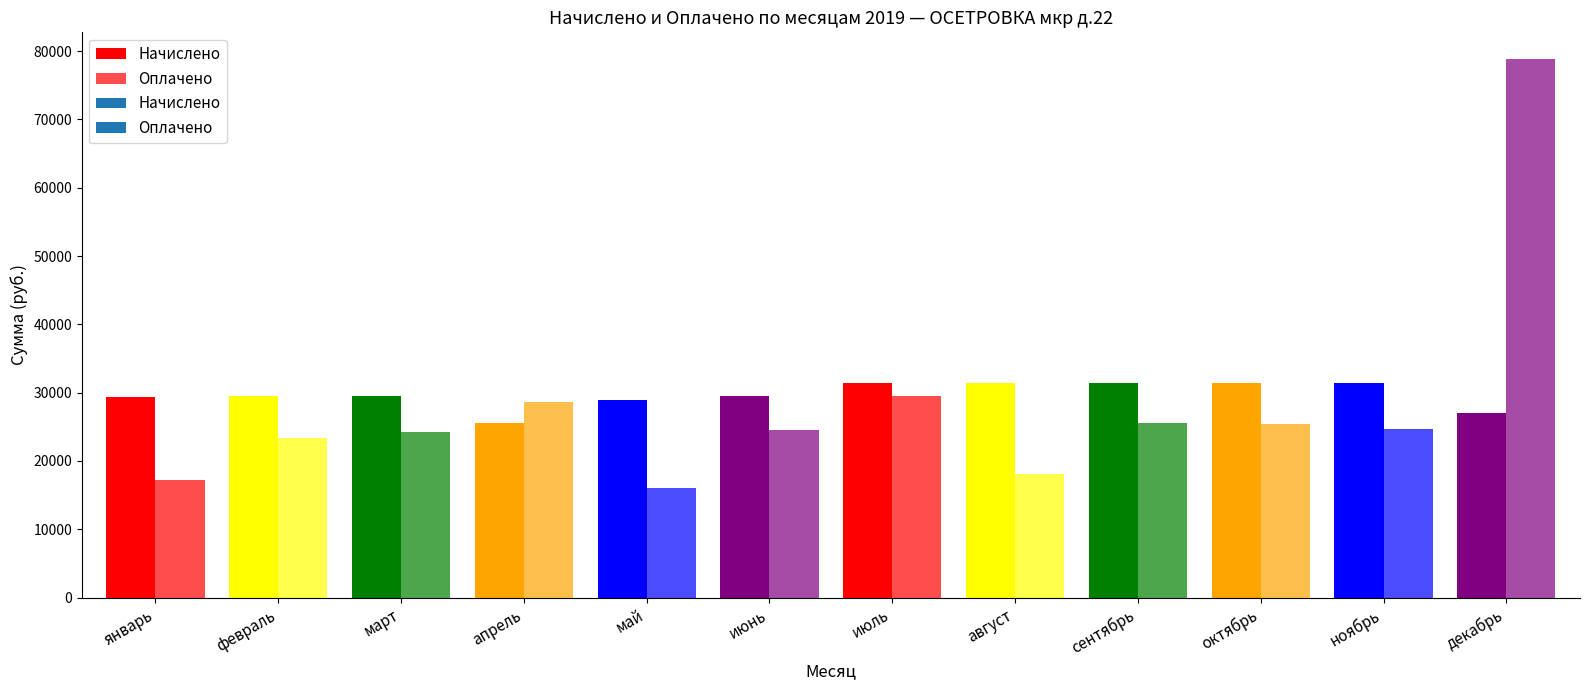

Reading right to left, what are all the values shown in this chart?

Начислено: 27081.2	31374.8	31422.4	31422.4	31422.4	31422.4	29443.7	28922.0	25544.0	29443.7	29443.7	29380.1
Оплачено: 78808.8	24743.8	25357.6	25539.1	18052.3	29548.6	24598.7	16006.1	28692.0	24269.0	23417.9	17203.1